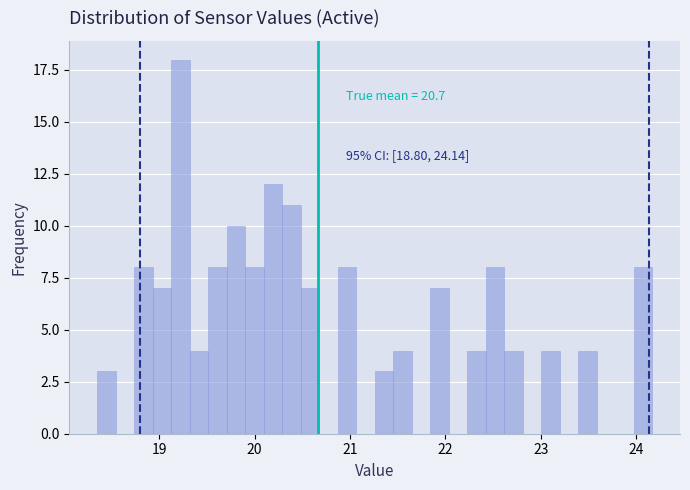

Around what value on the x-axis is the tallest bar? Give the approximate position of its centre, as read against the axis.

19.2